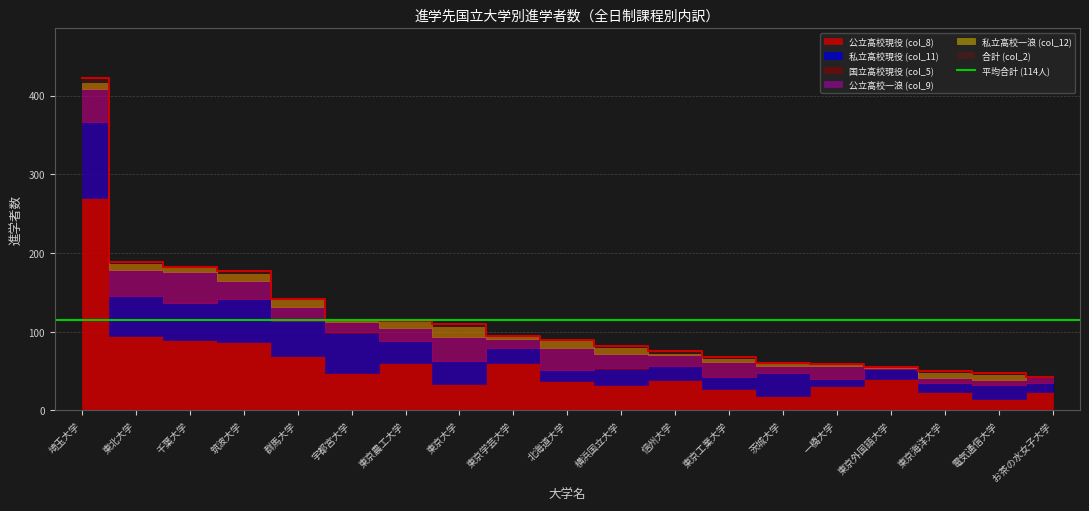

At which label is 国立高校現役 (col_5) closest to 1?

東京学芸大学